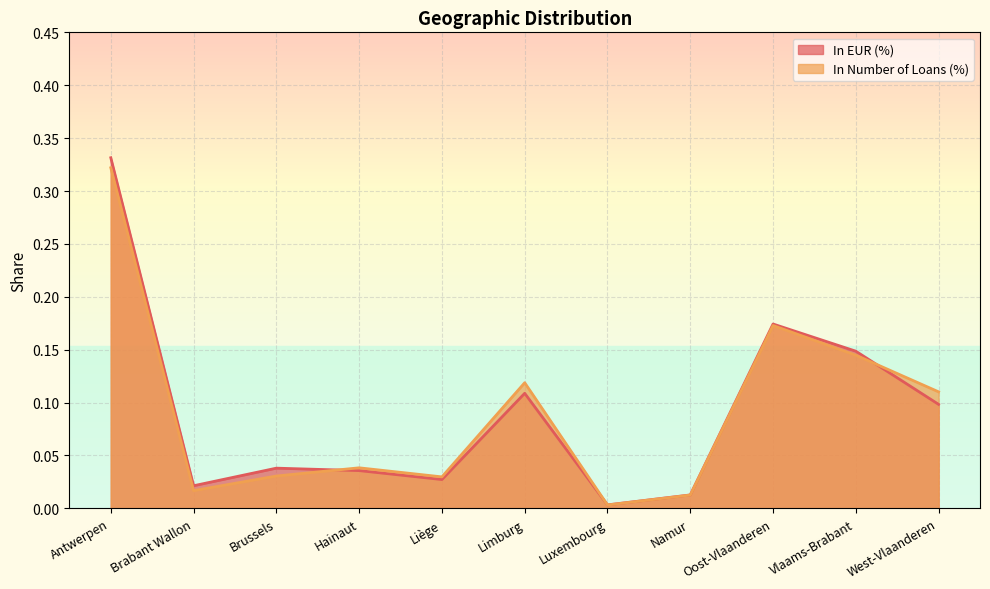

Is it true that In Number of Loans (%) equals 0.0 at Brabant Wallon?

True